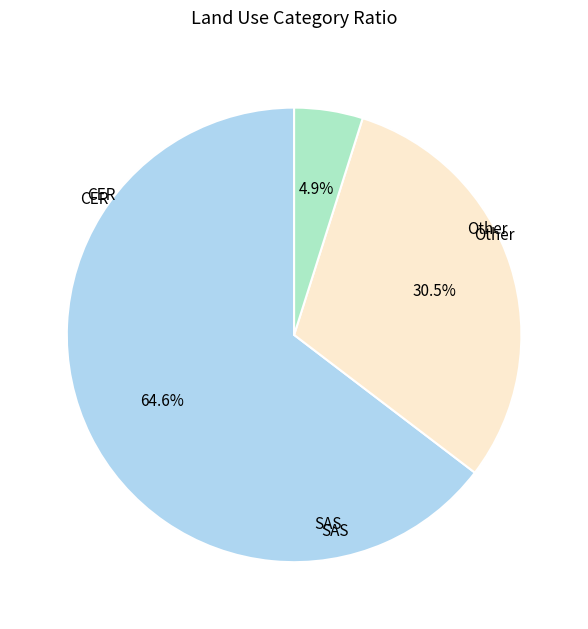

How much of the chart is everything except CER?

35.4%